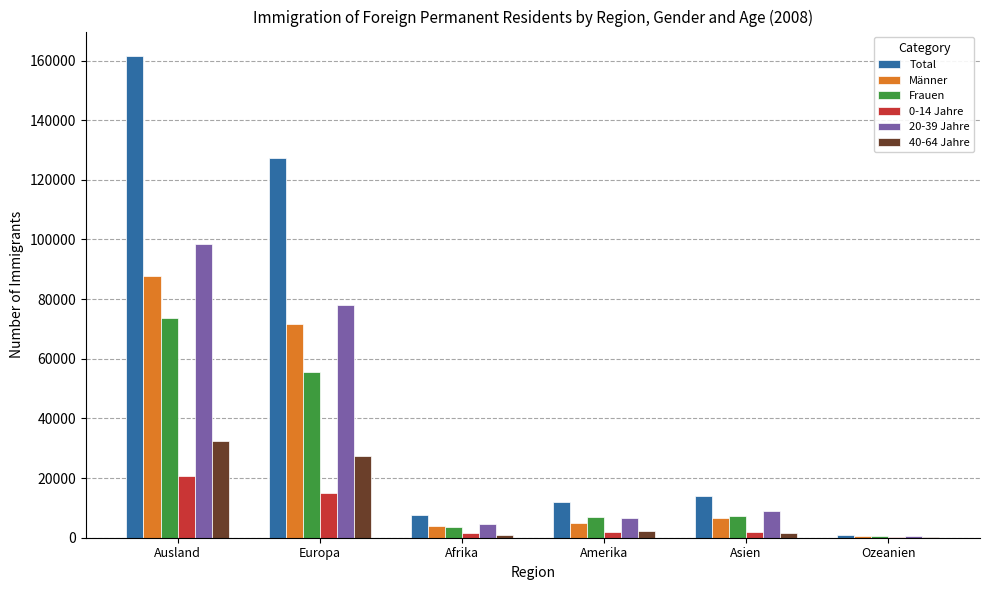

Which series changed the most between Asien and Ozeanien?

Total